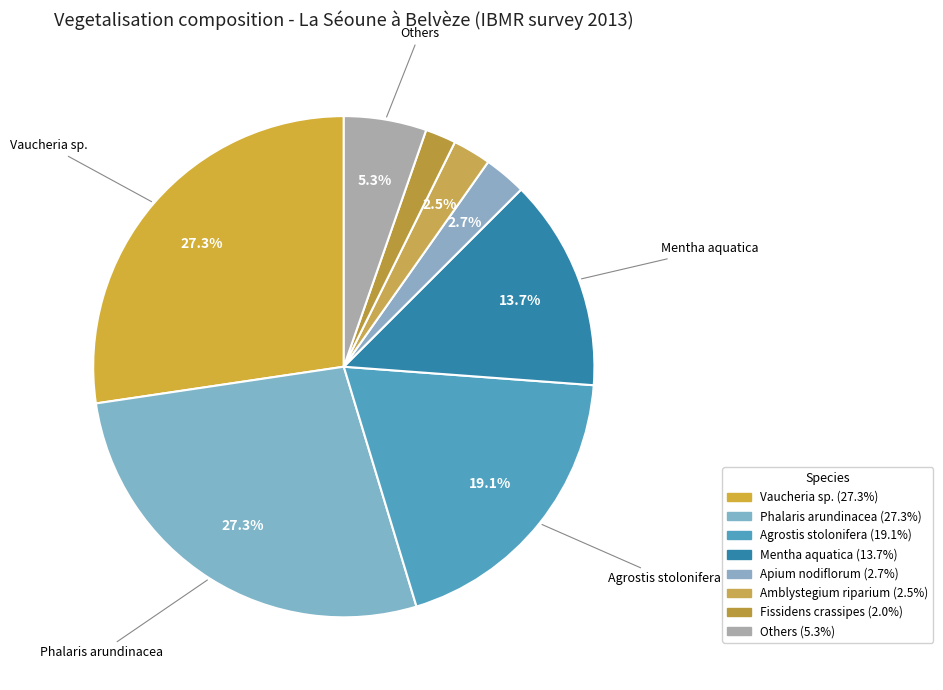

How many segments does this pie chart have?

8